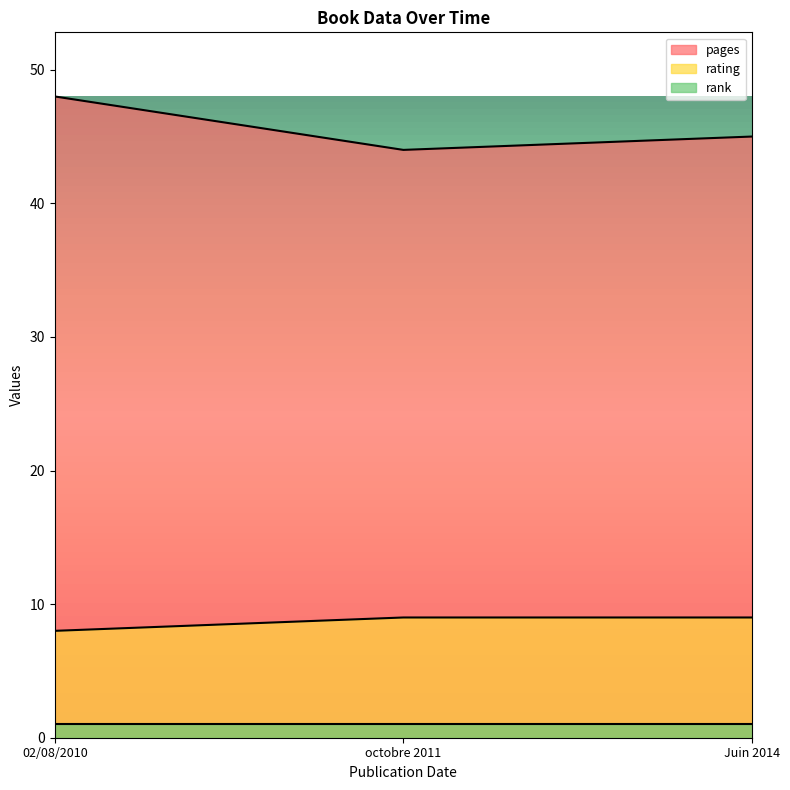

What is the sum of the rating values at octobre 2011 and 02/08/2010?

17